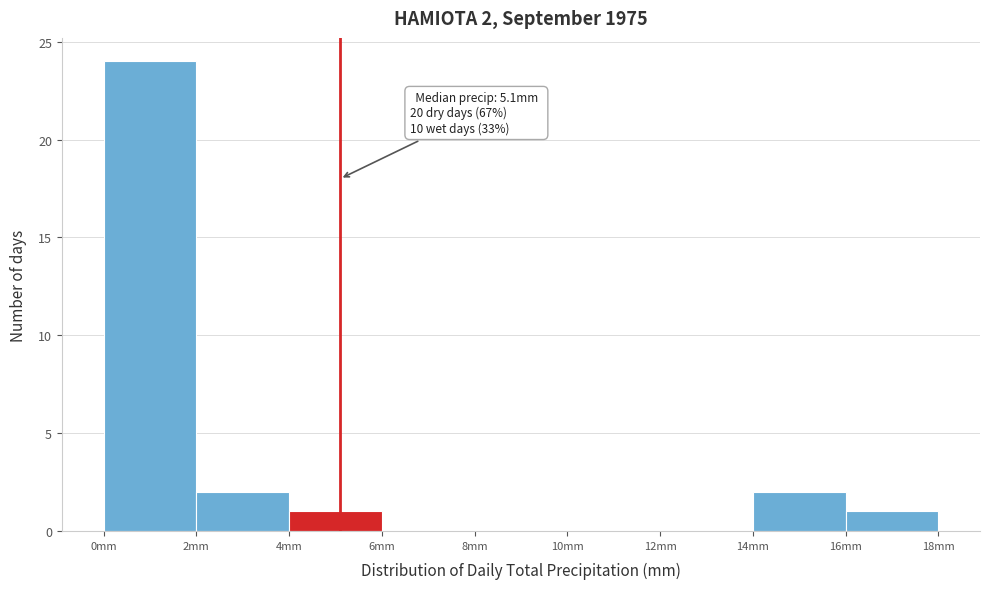

Over which range of the x-axis is the bar tallest?

0 to 2